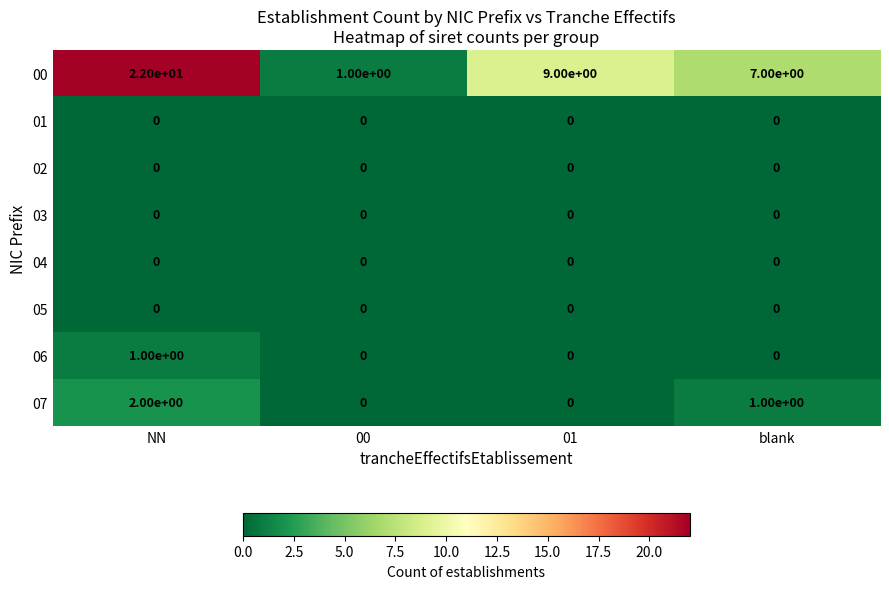

Is it true that 07 equals 0 at 00?

True